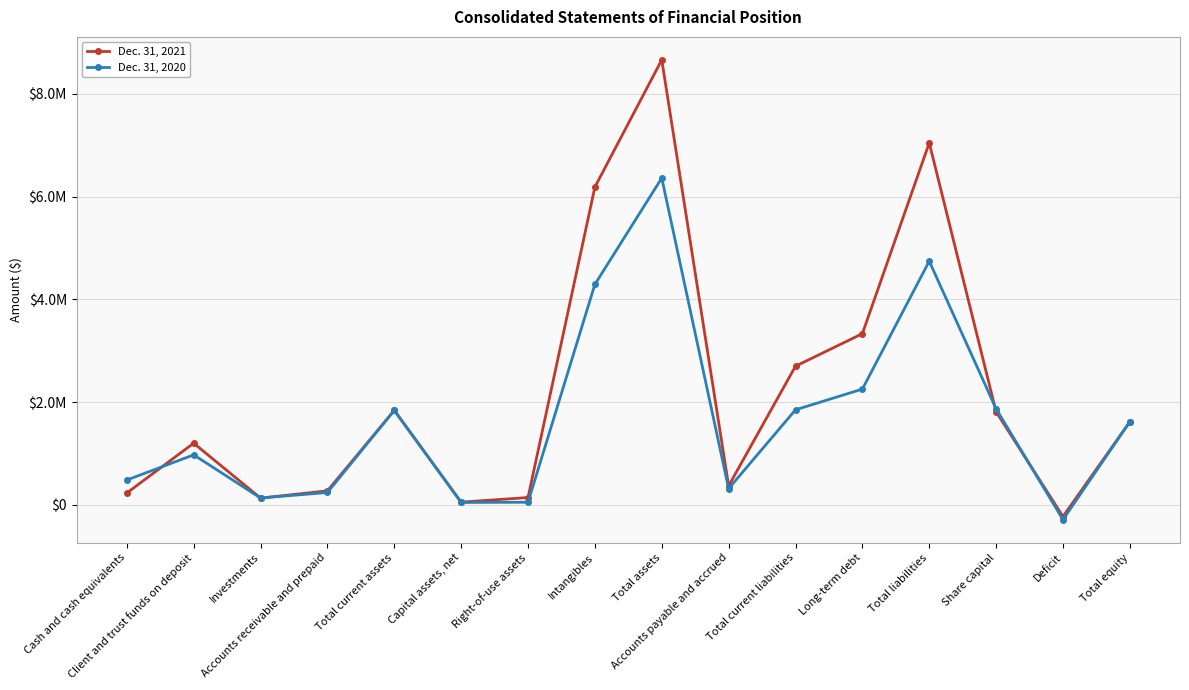

How many times do Dec. 31, 2021 and Dec. 31, 2020 cross each other?

6